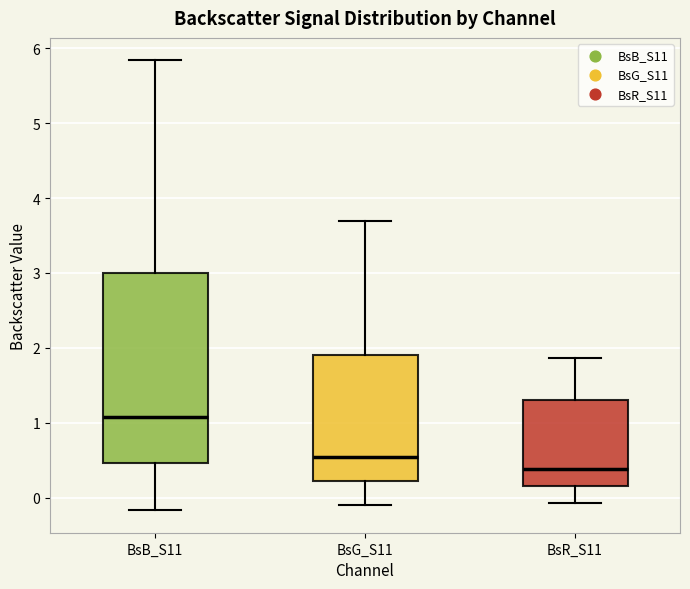

Which box is the tallest, from its lower edge to its upper edge?

BsB_S11